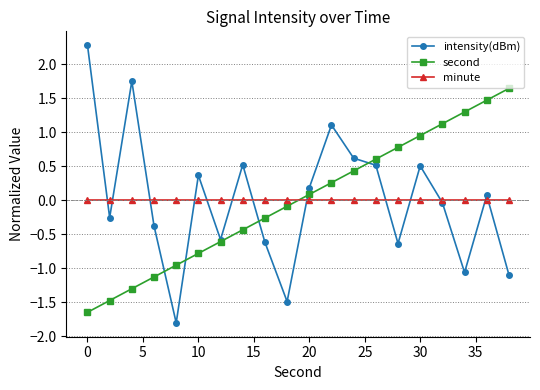

Which series has the widest spread of values?

intensity(dBm)